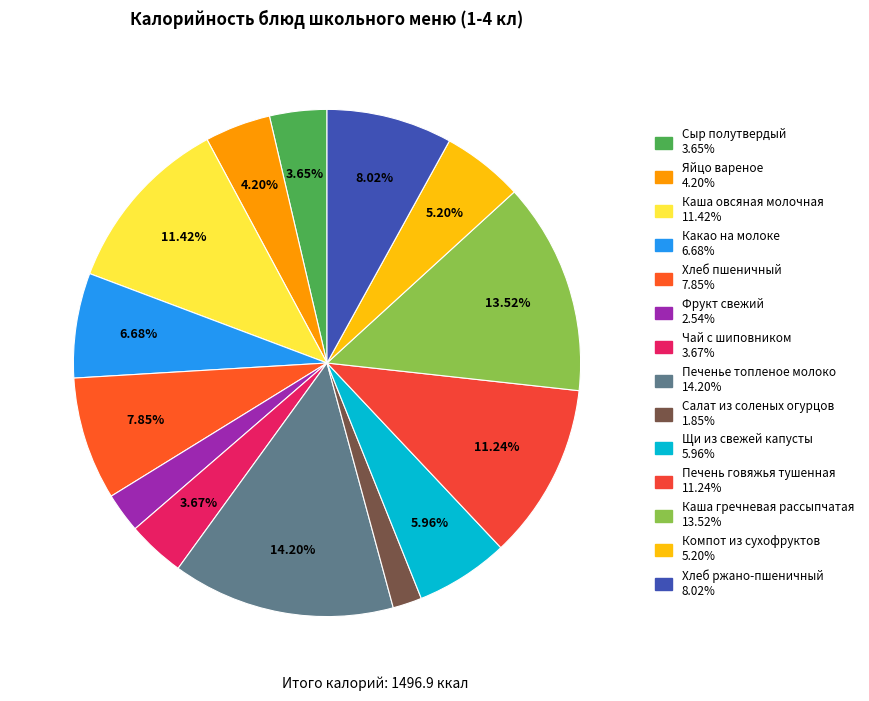

What percentage is the Хлеб ржано-пшеничный slice, to the nearest percent?

8%